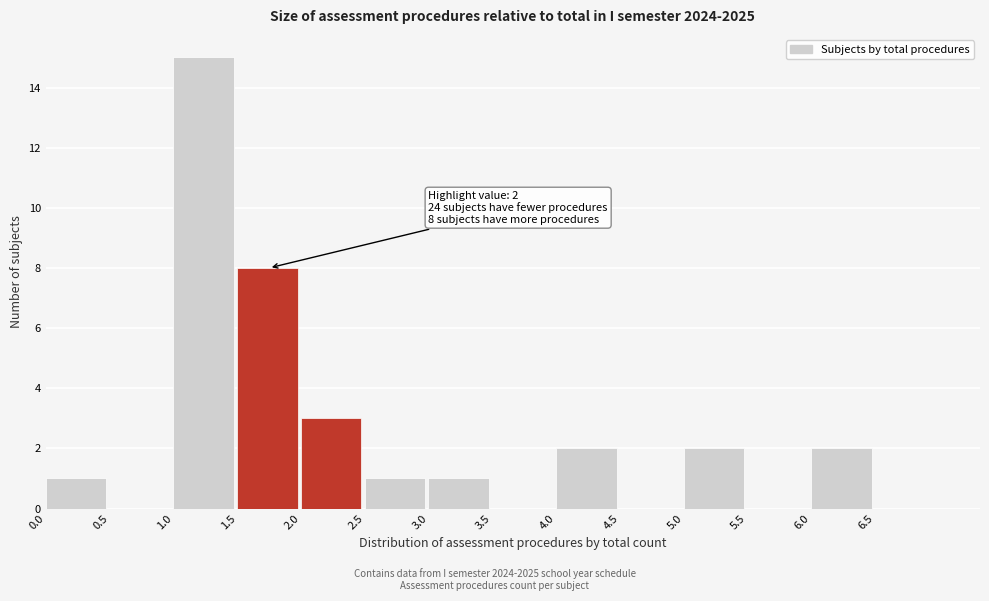

Over which range of the x-axis is the bar tallest?

1.0 to 1.5